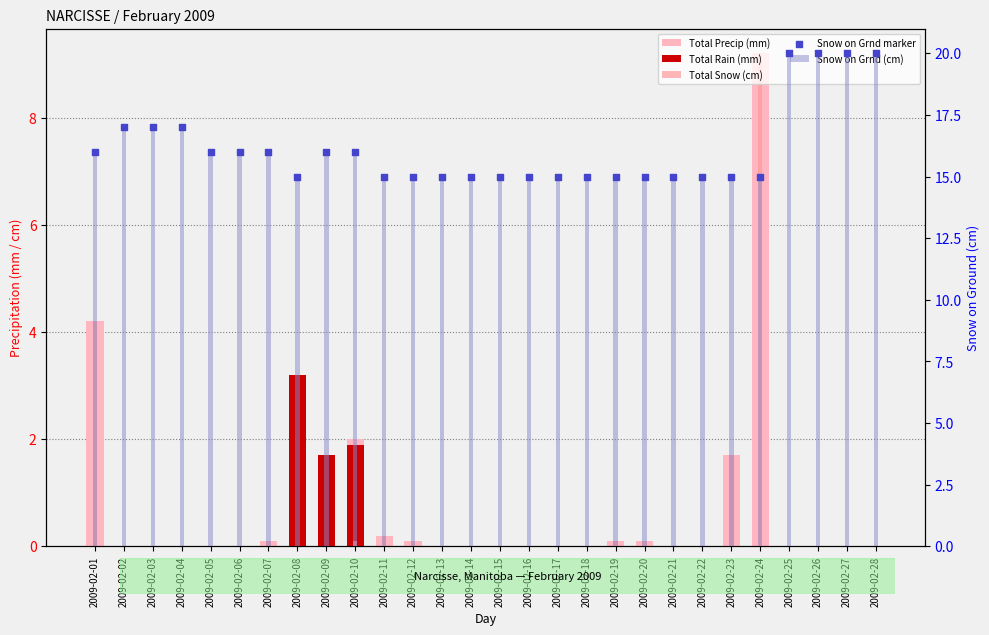

Which series has the largest total across all categories?

Snow on Grnd (cm)